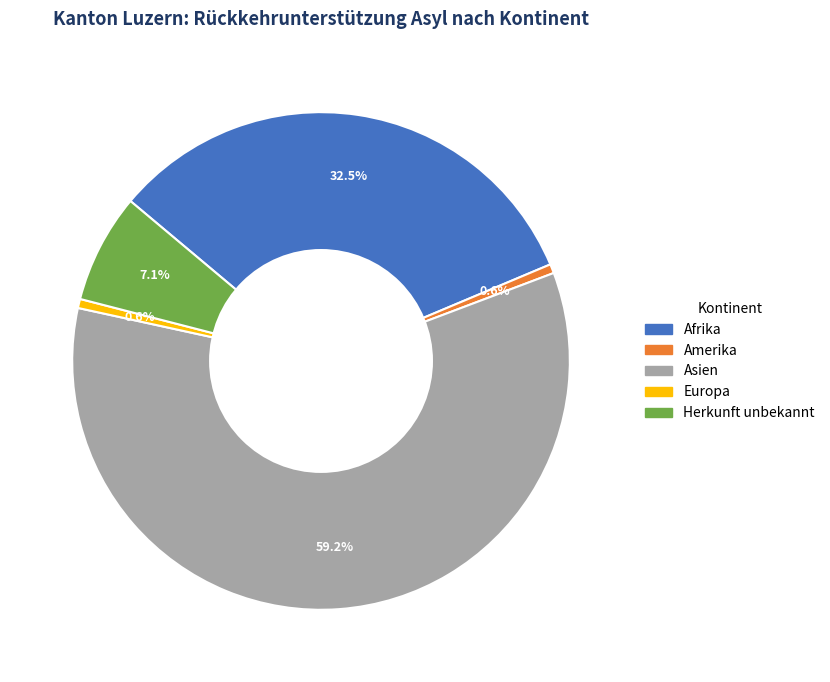

How many slices are in this pie chart?

5